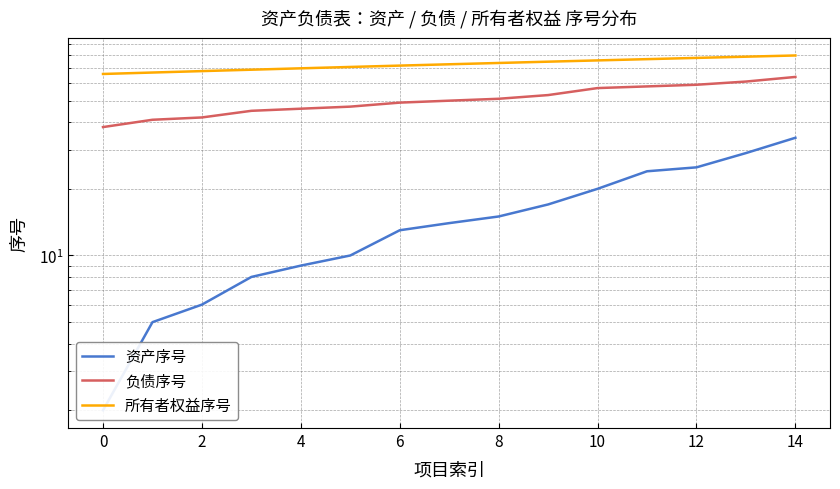

What is the minimum value shown in the chart?

2